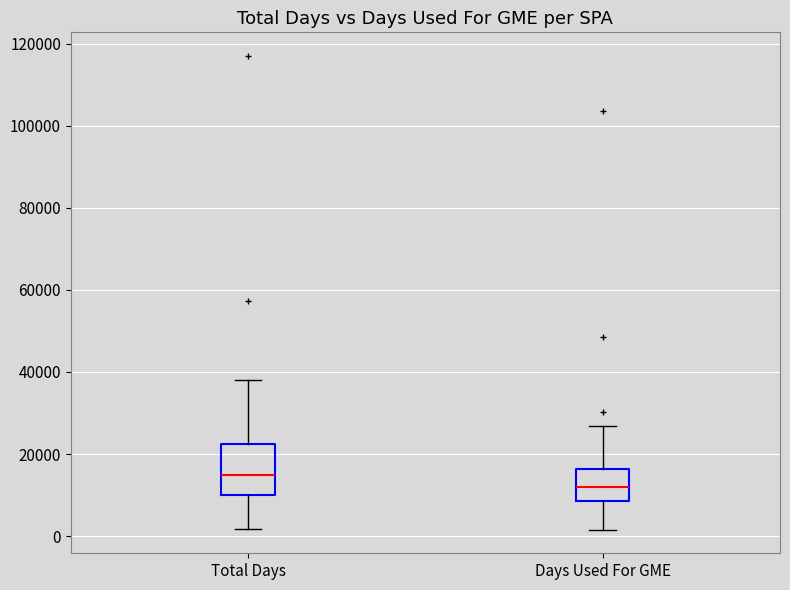

Which box's median line is the lowest?

Days Used For GME